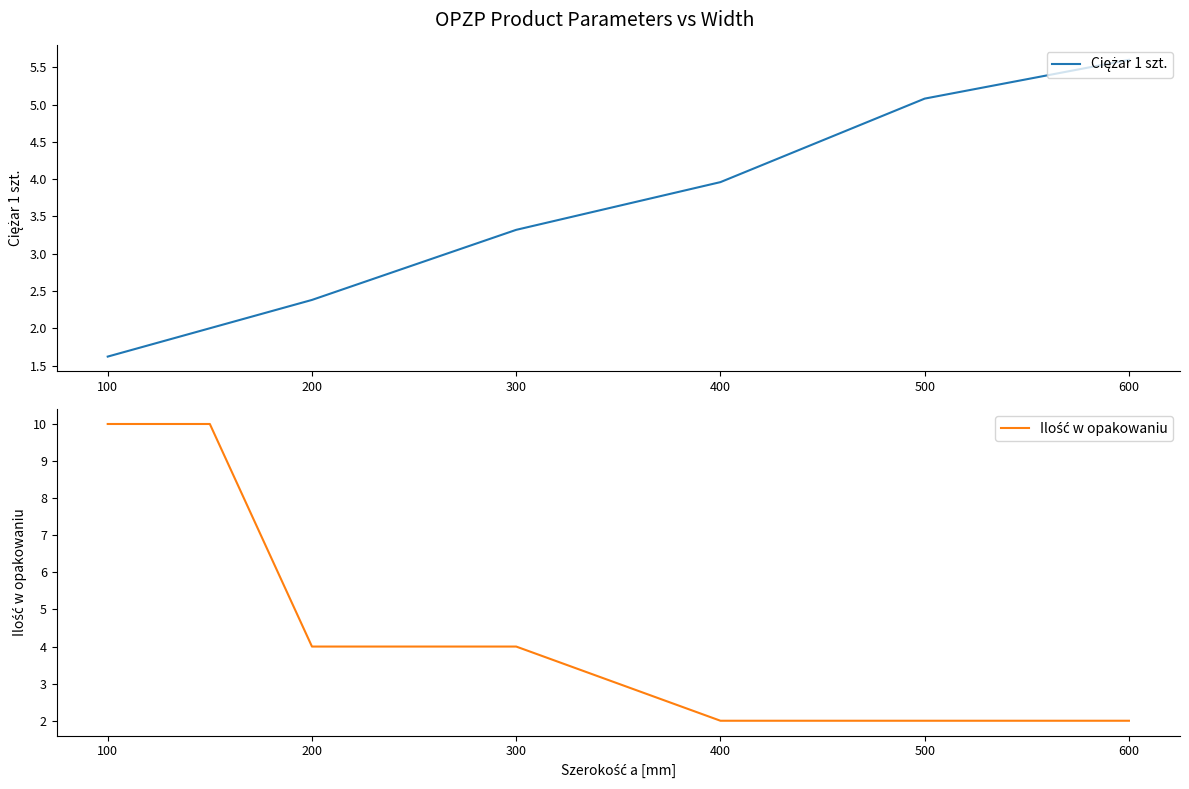

Reading right to left, what are all the values shown in this chart?

Ciężar 1 szt.: 5.6	5.1	4.0	3.3	2.4	2.0	1.6
Ilość w opakowaniu: 2.0	2.0	2.0	4.0	4.0	10.0	10.0